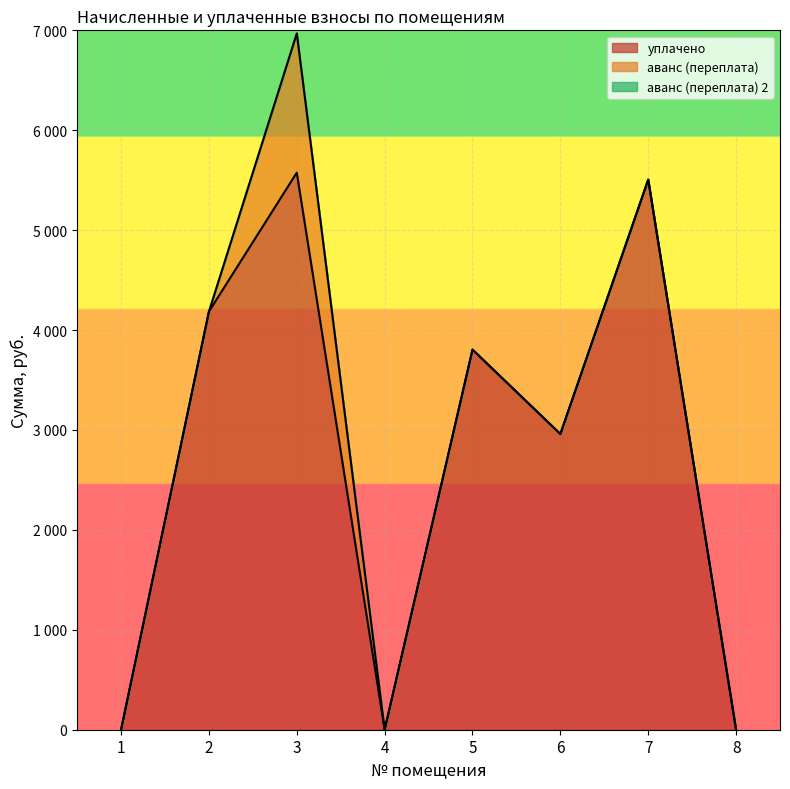

Which has a higher value, 5 or 3?

3